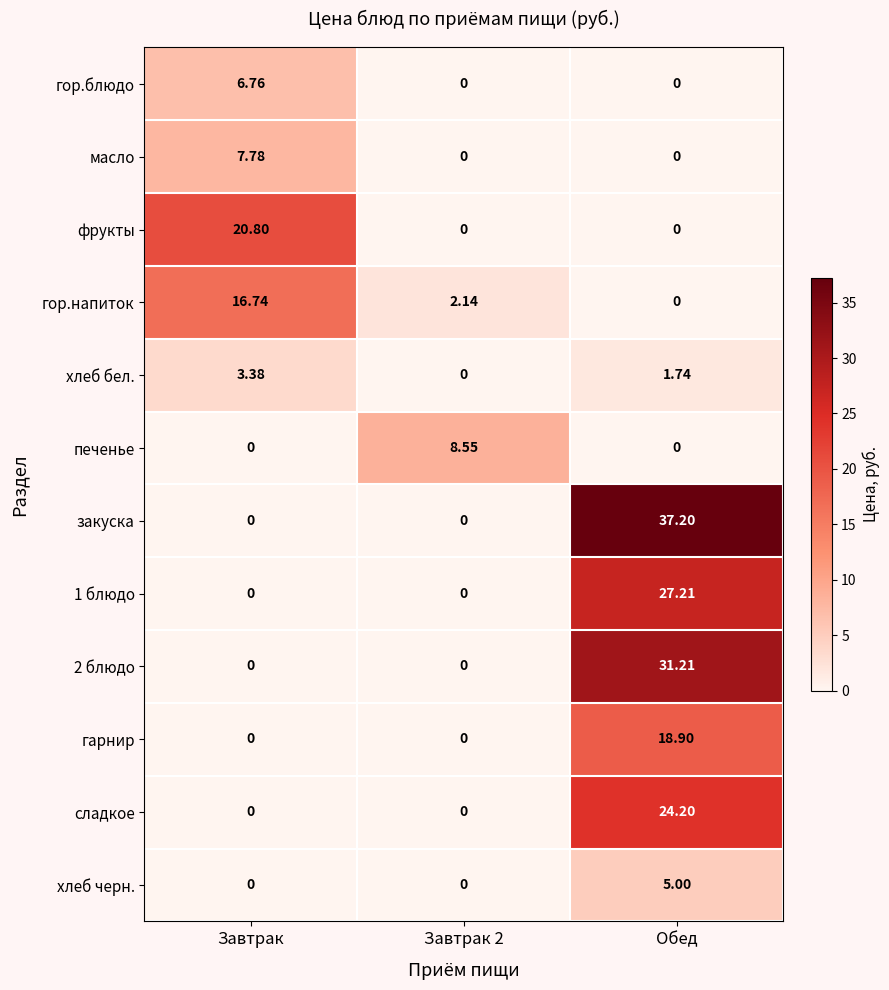

At which label does хлеб бел. first exceed 1?

Завтрак